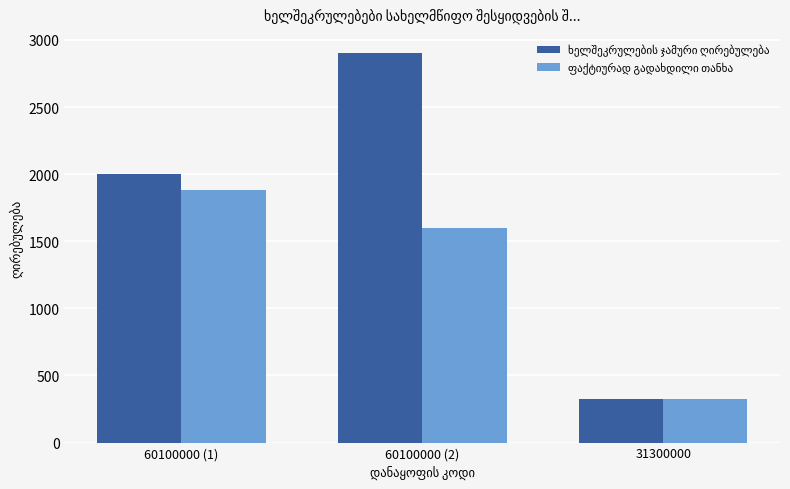

At which category does the chart reach its peak across all series?

60100000 (2)